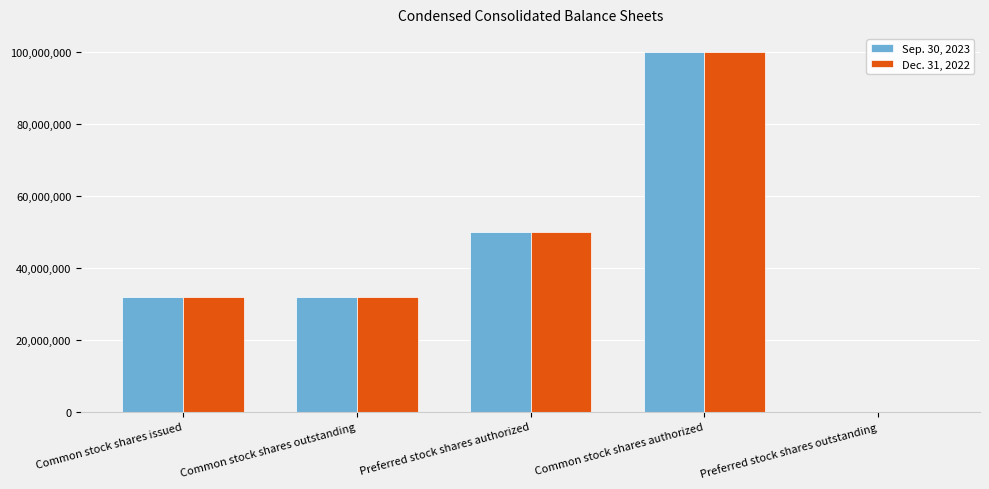

What is the maximum value for Sep. 30, 2023?

100000000